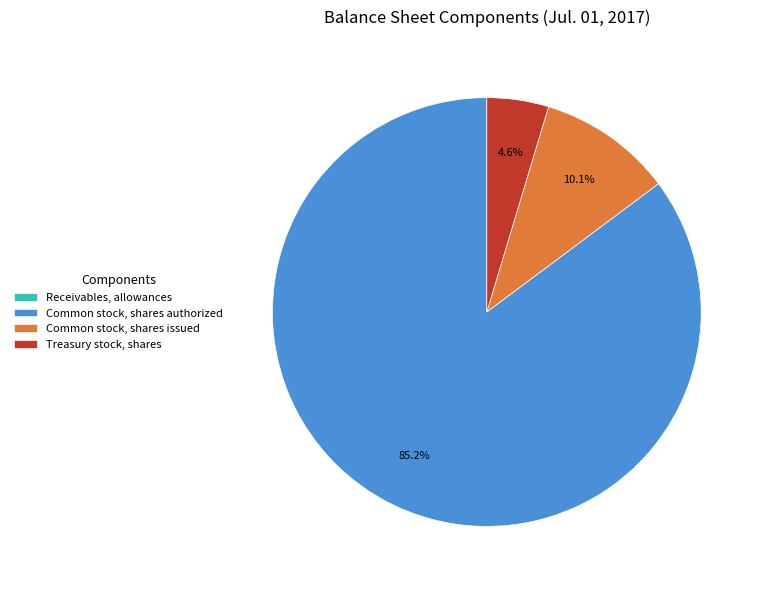

Does Common stock, shares authorized represent more than half of the total?

Yes